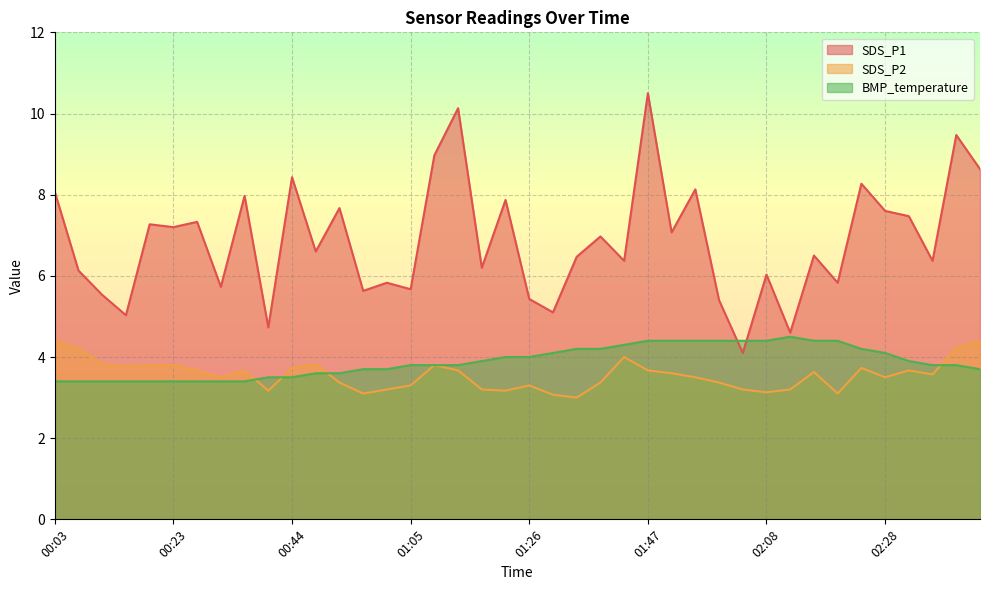

How many lines are shown in the chart?

3